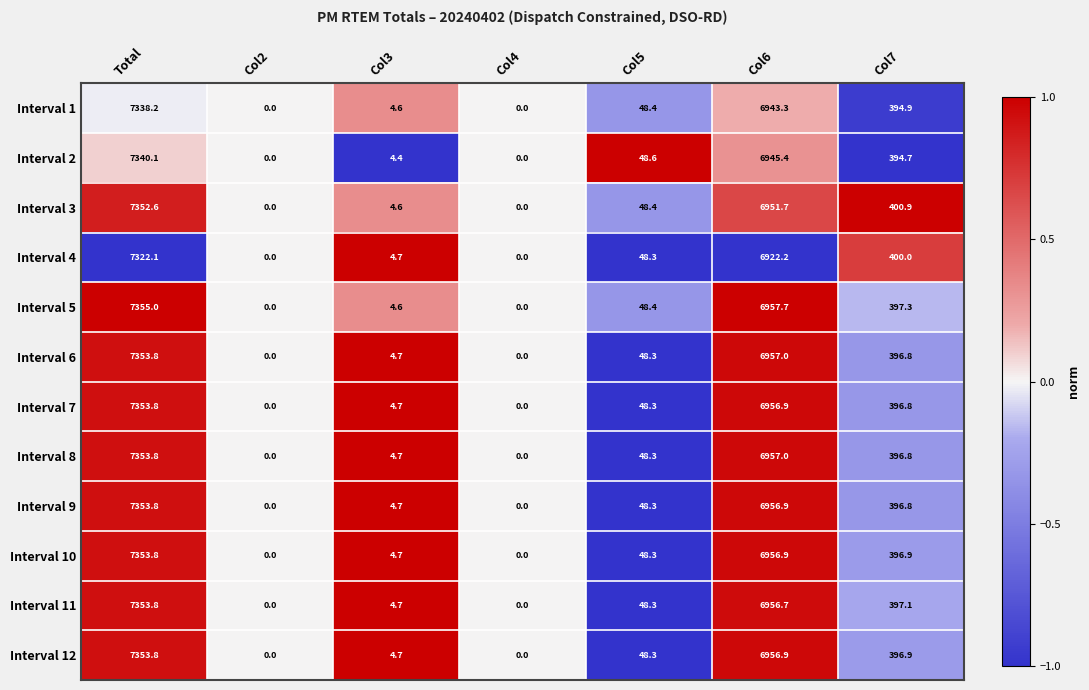

What is the spread (max minus min) of values at Col6?

35.5